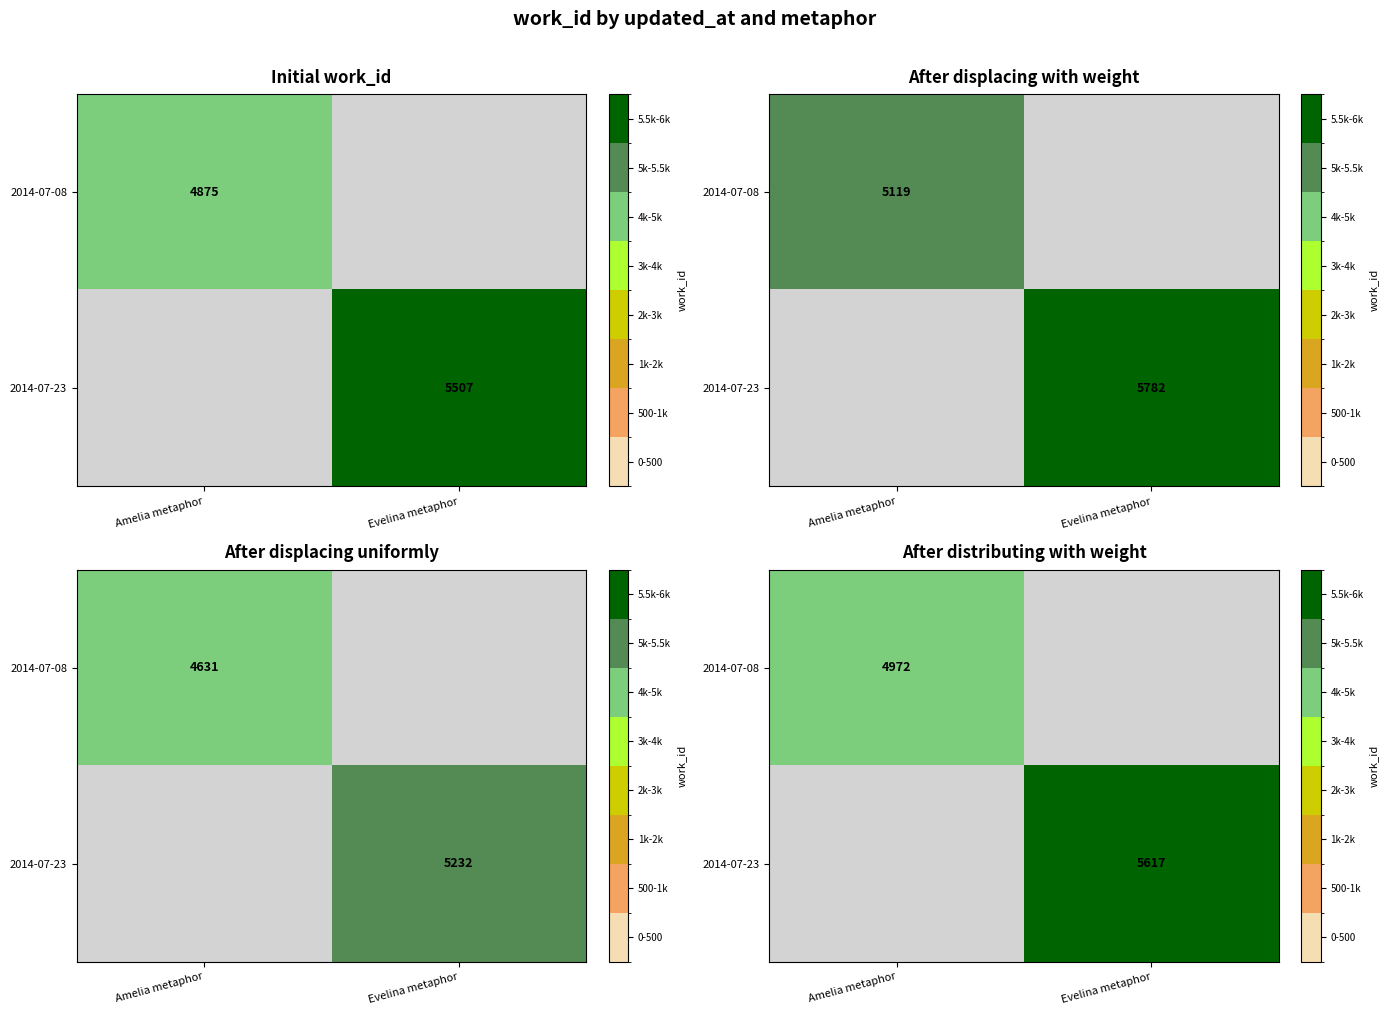

Count the number of categories in the chart.

2